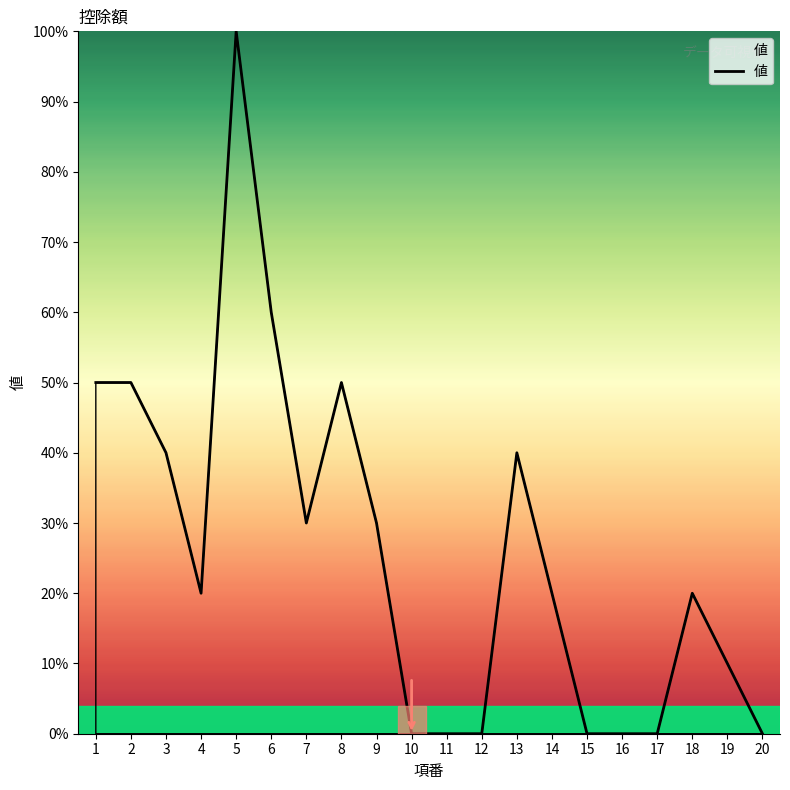

Which category has the highest value across all series?

5